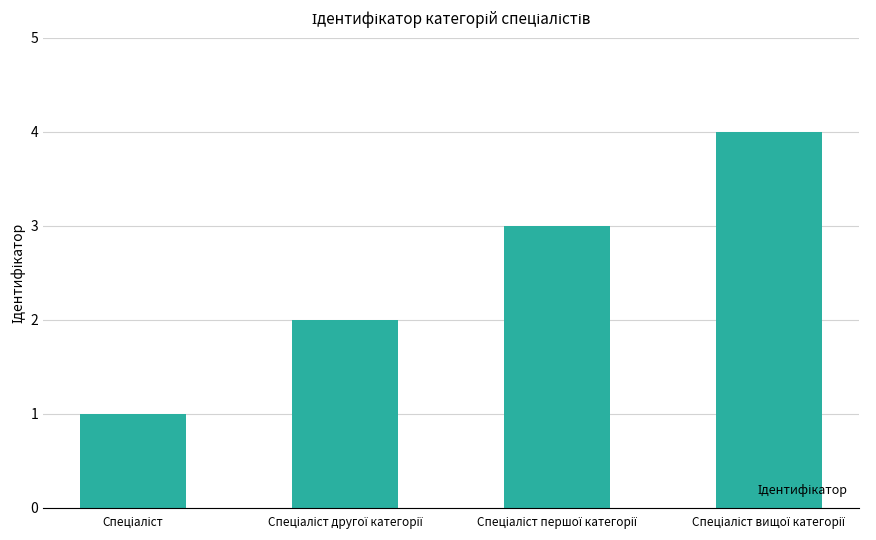

What is the value of the 2nd bar from the left?

2